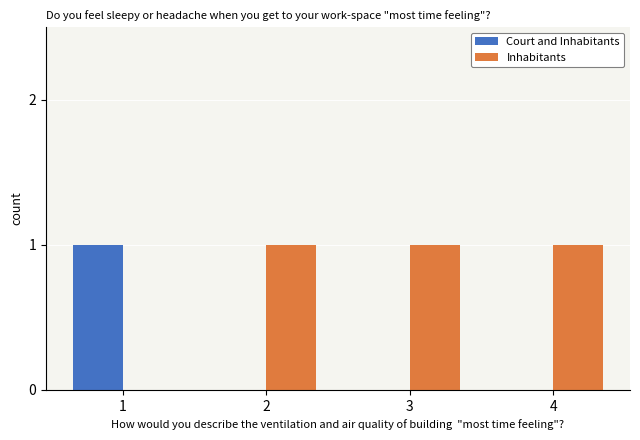

Which series has the largest total across all categories?

Inhabitants